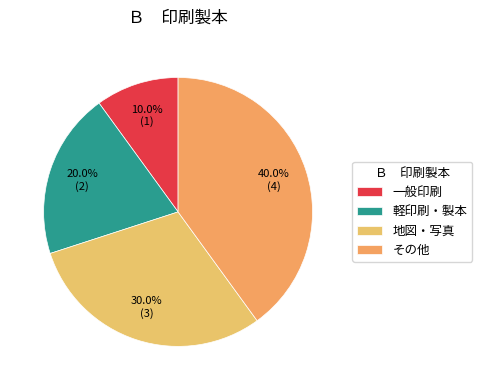

What is the change in value from 一般印刷 to 軽印刷・製本?

+1